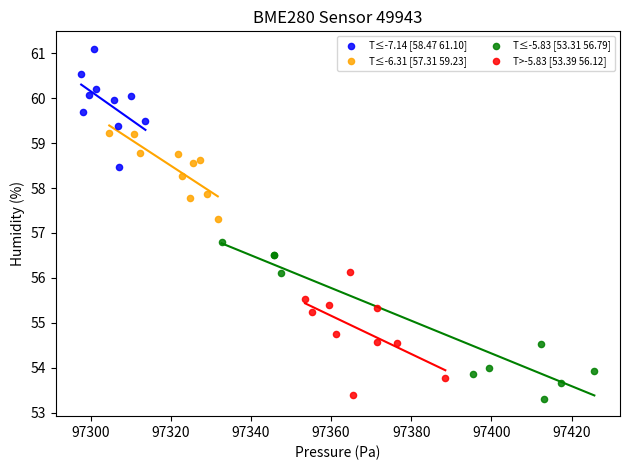

Which series contains the highest Y value?

T≤-7.14 [58.47 61.10]